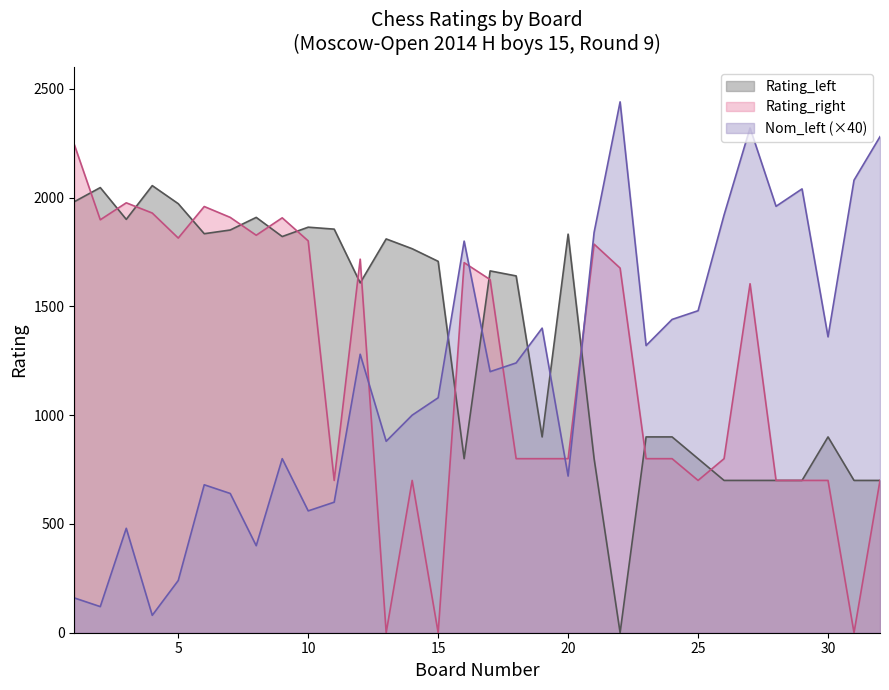

Rank the series by their average value, from lowest to highest.

Nom_left (×40), Rating_right, Rating_left